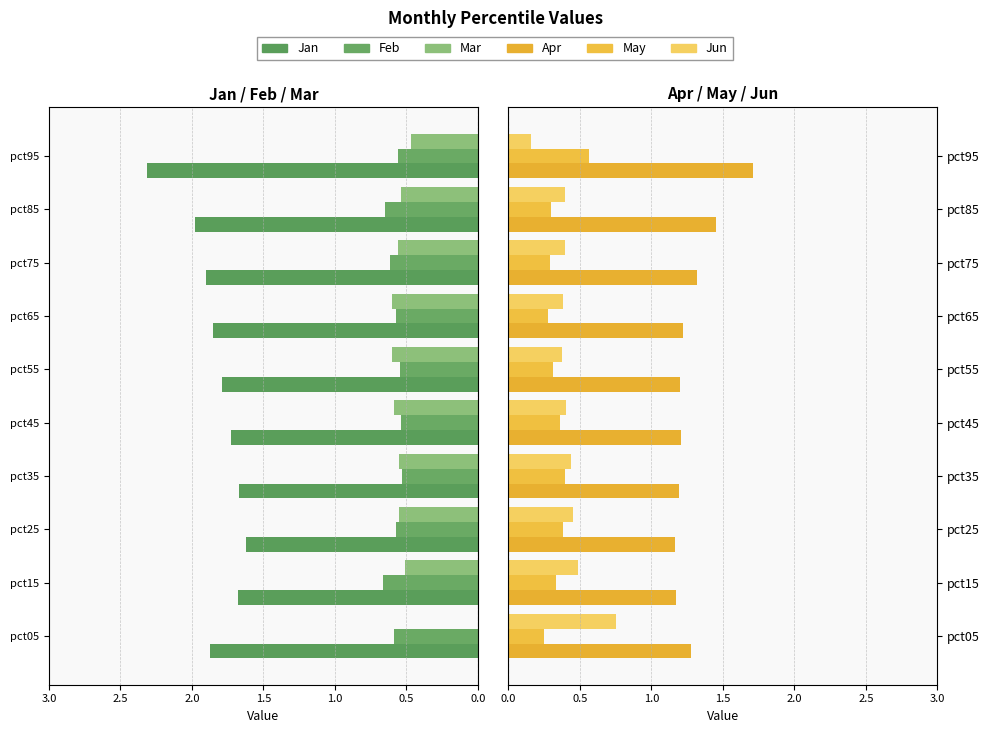

What are all the series names shown in the legend?

Jan, Feb, Mar, Apr, May, Jun